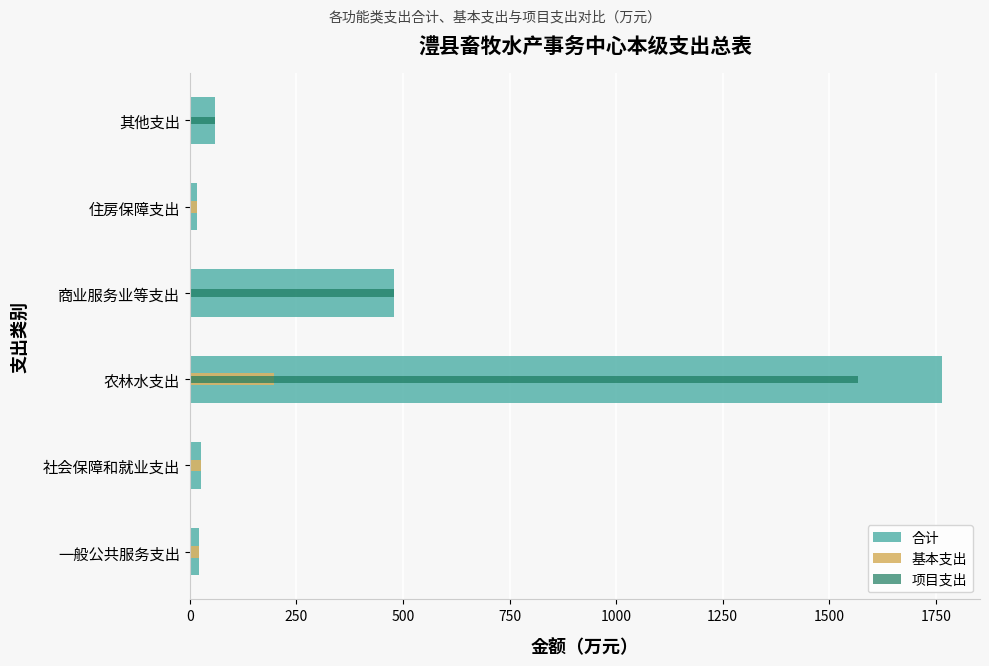

Which series has the largest range (max minus min)?

合计